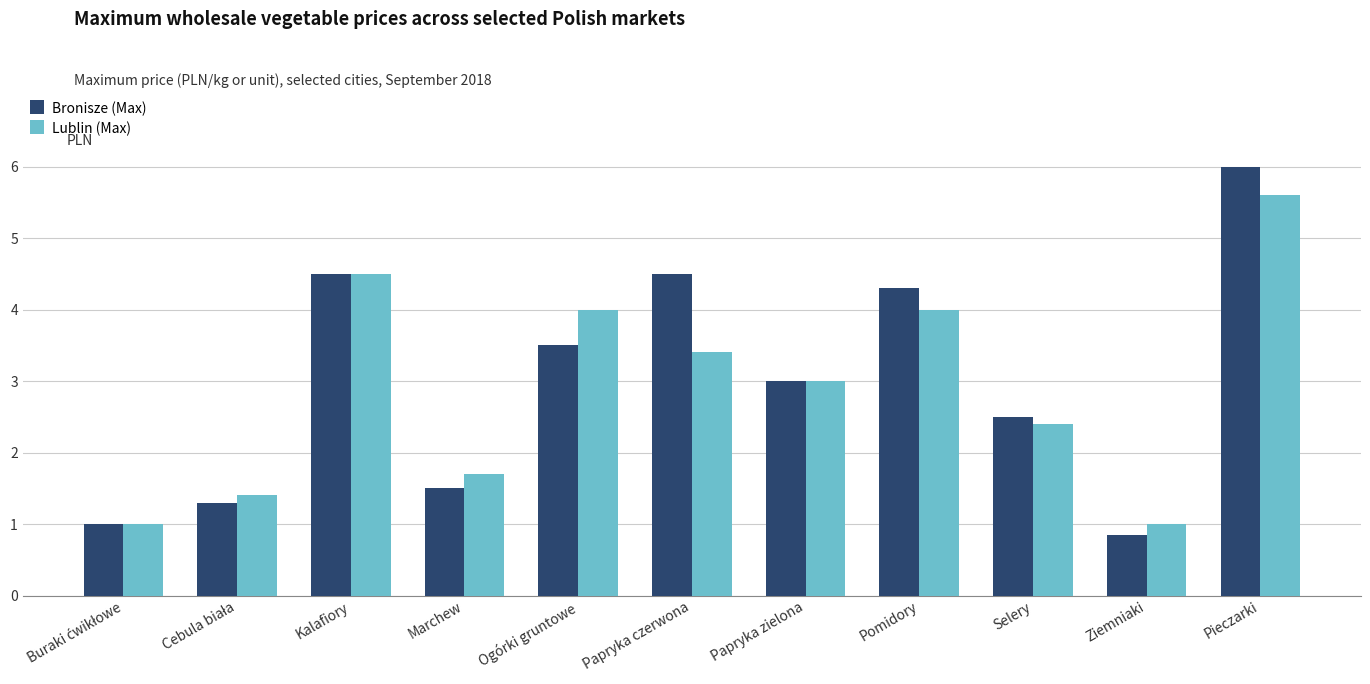

Is the value of Bronisze (Max) at Ogórki gruntowe greater than the value of Lublin (Max) at Pomidory?

No